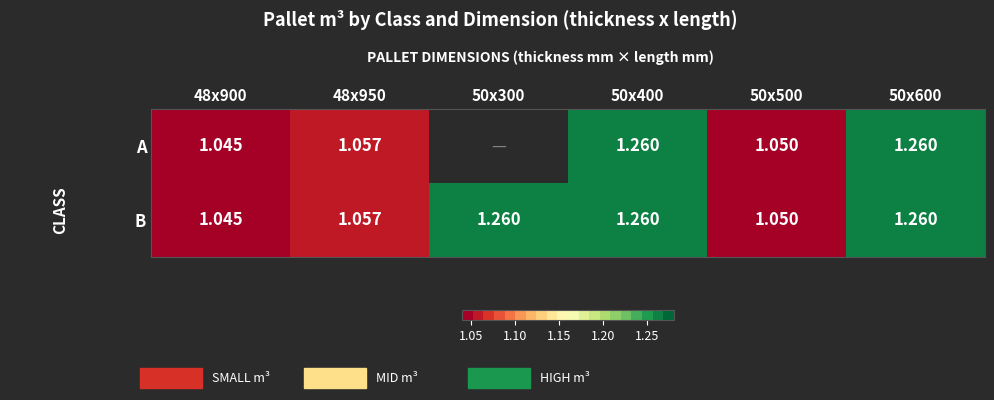

Which has a higher value, 48x900 or 50x500?

50x500